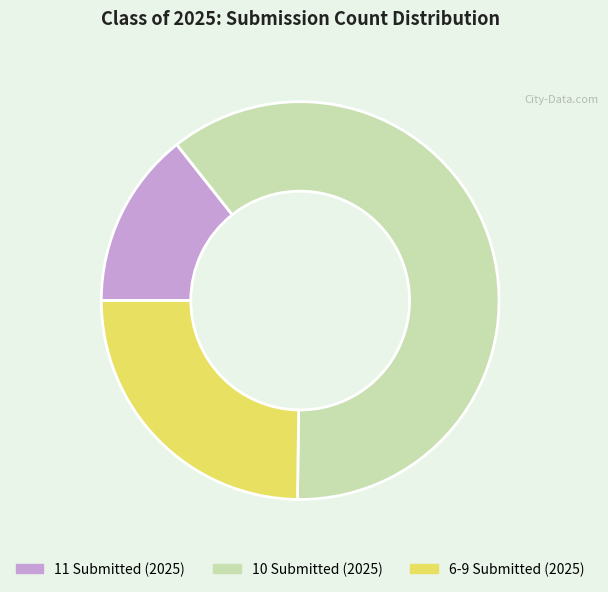

Which category has the smallest portion of the pie?

11 Submitted (2025)